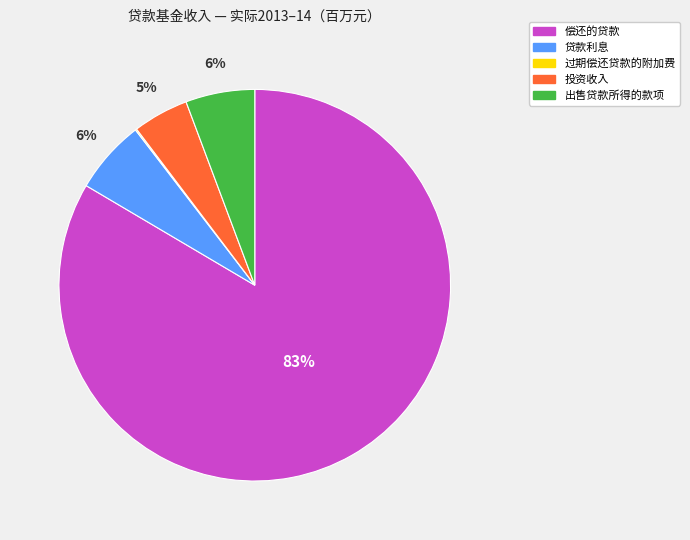

To the nearest percent, what is the difference between the largest and smallest slice percentages?

83%